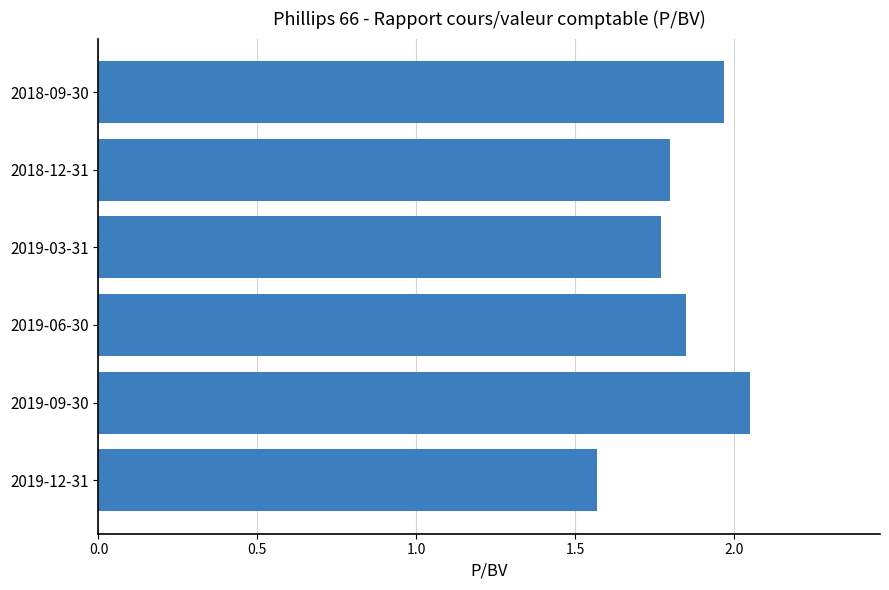

At which category does the chart reach its minimum across all series?

2019-12-31